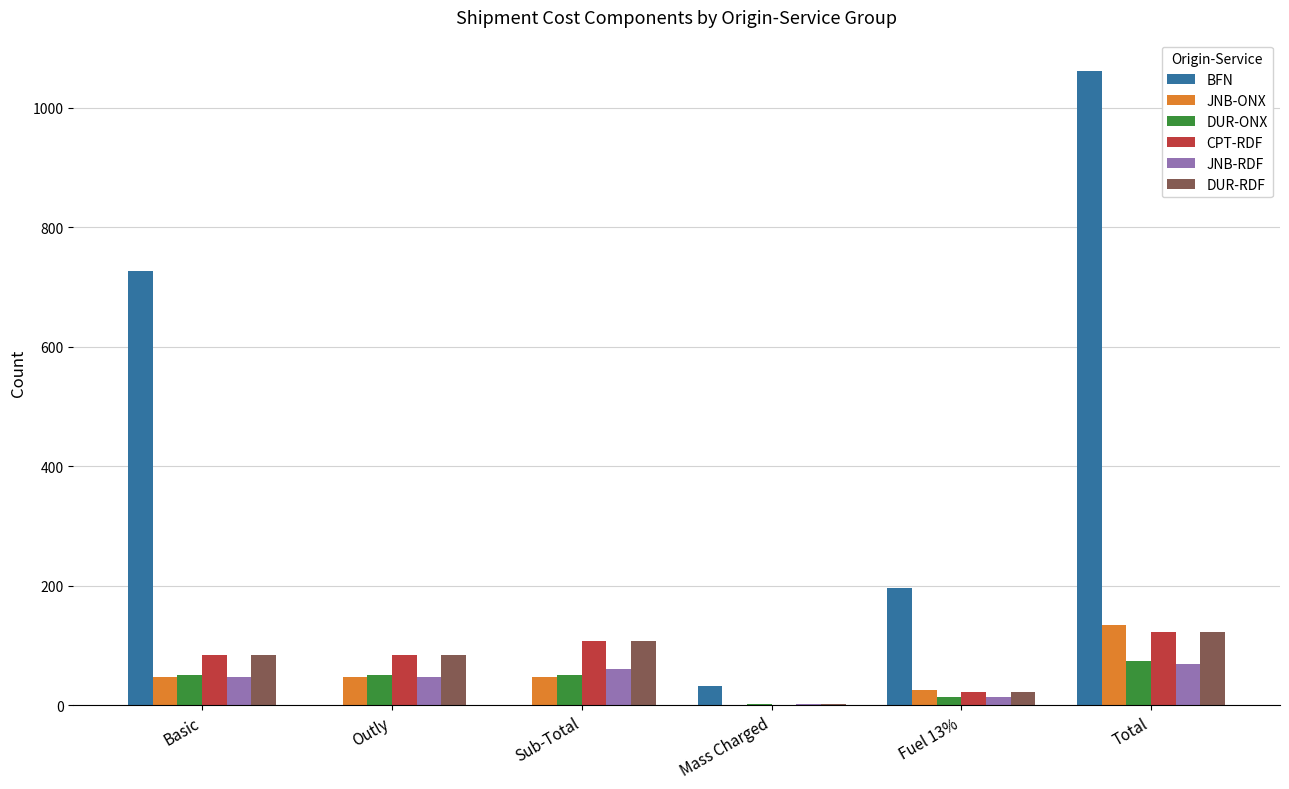

How many groups of bars are there?

6